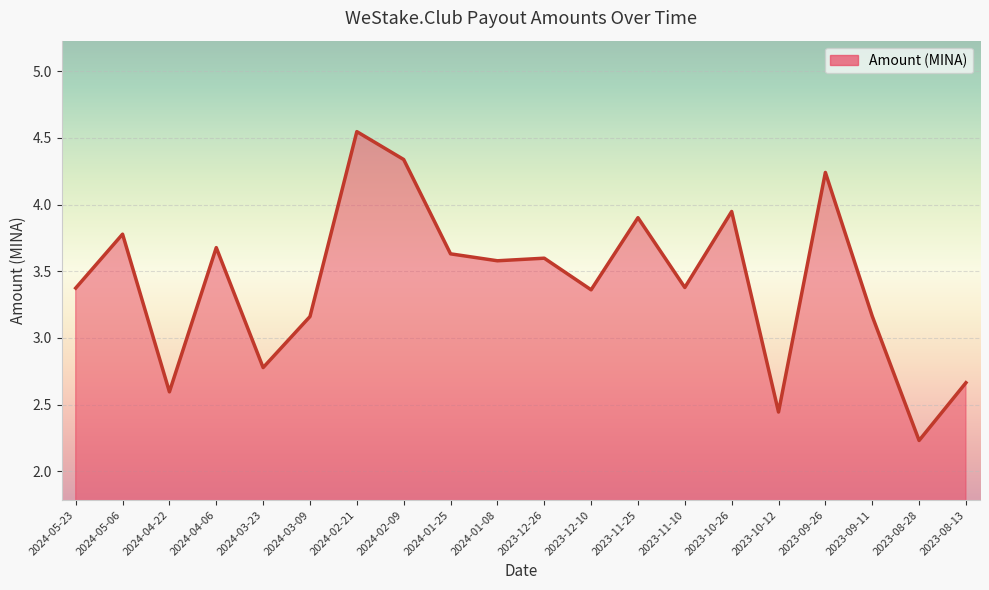

How many lines are shown in the chart?

1